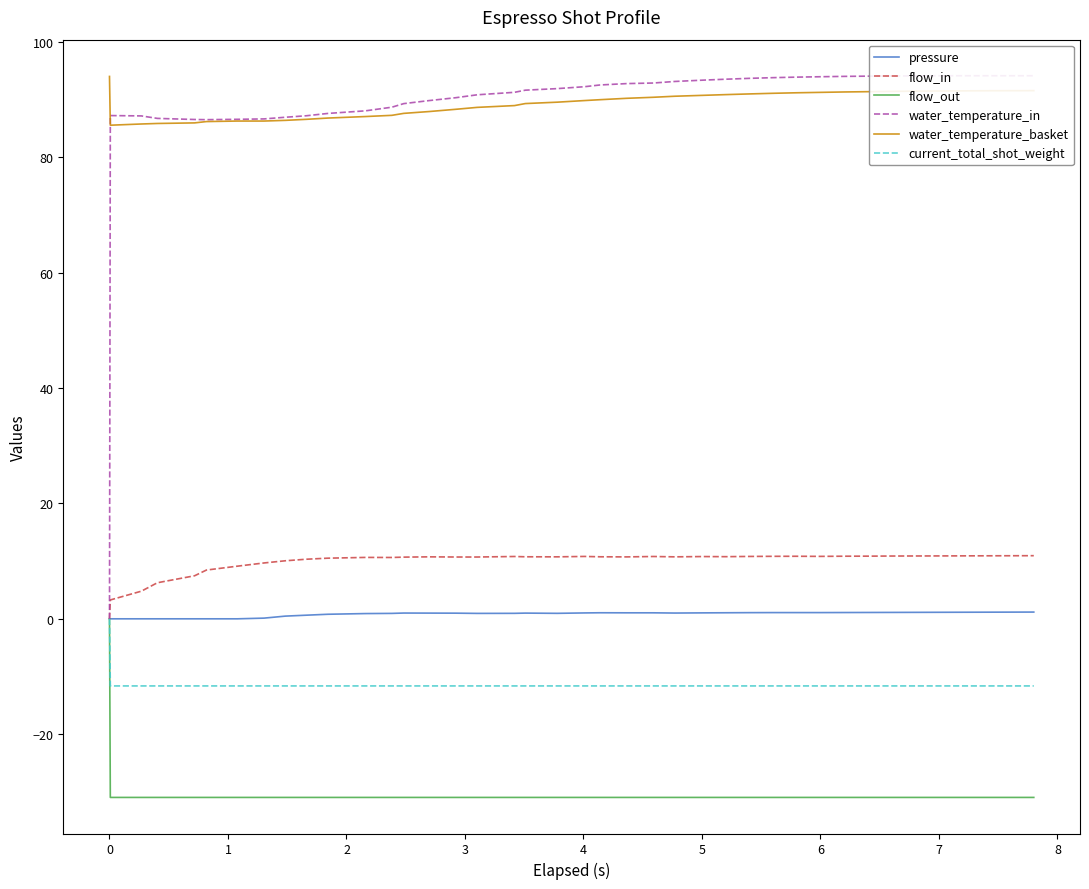

True or false: pressure and water_temperature_basket cross at least once.

False